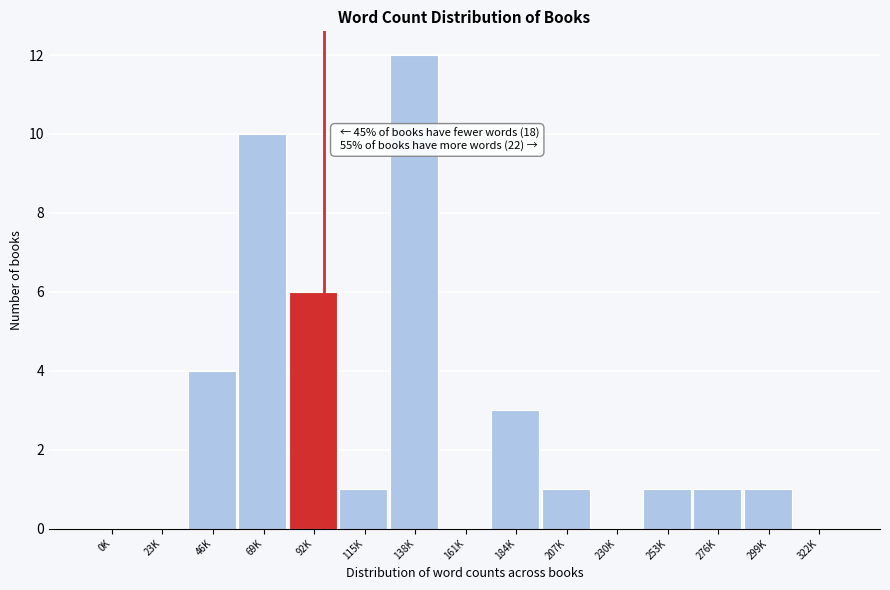

Reading left to right, what are all the values shown in this chart?

0K=0	23K=0	46K=4	69K=10	92K=6	115K=1	138K=12	161K=0	184K=3	207K=1	230K=0	253K=1	276K=1	299K=1	322K=0